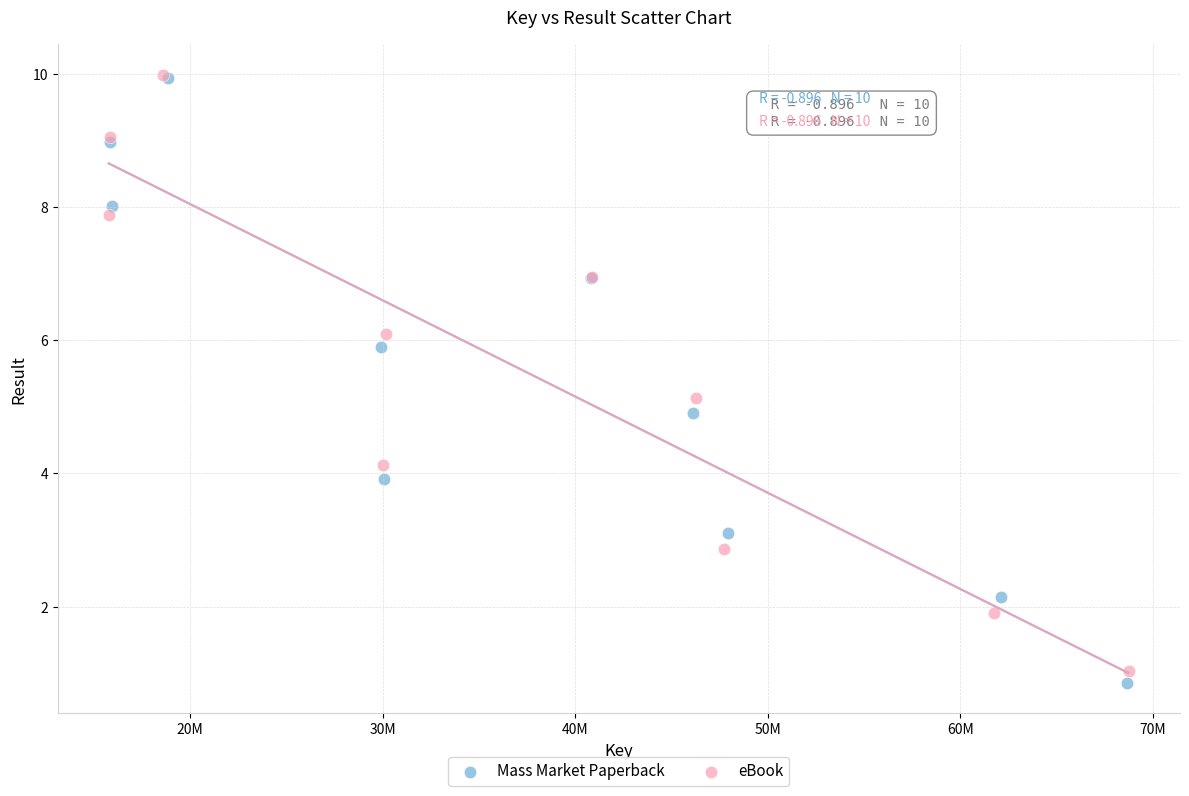

Which series has the widest spread of Y values?

Mass Market Paperback